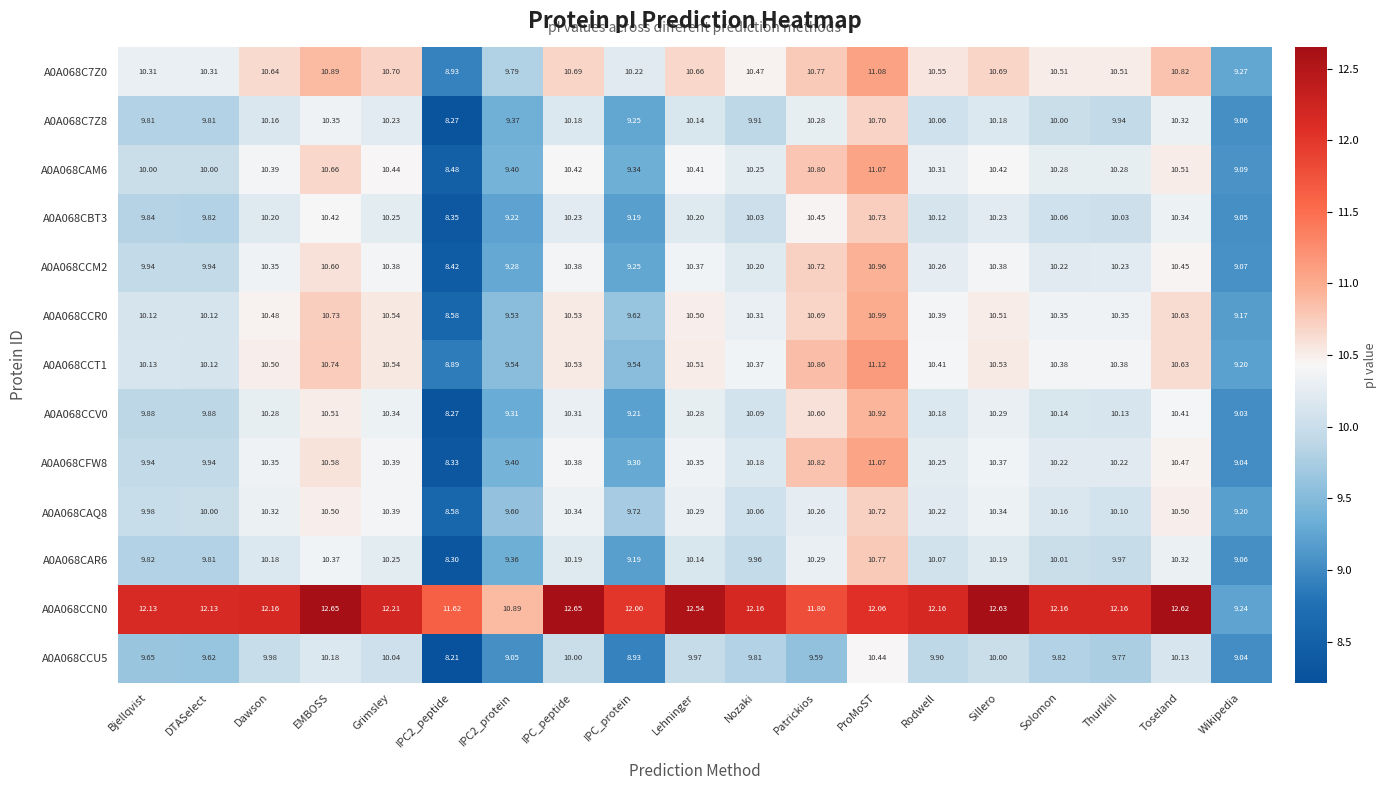

Where does the A0A068CCT1 series first go above 10?

Bjellqvist